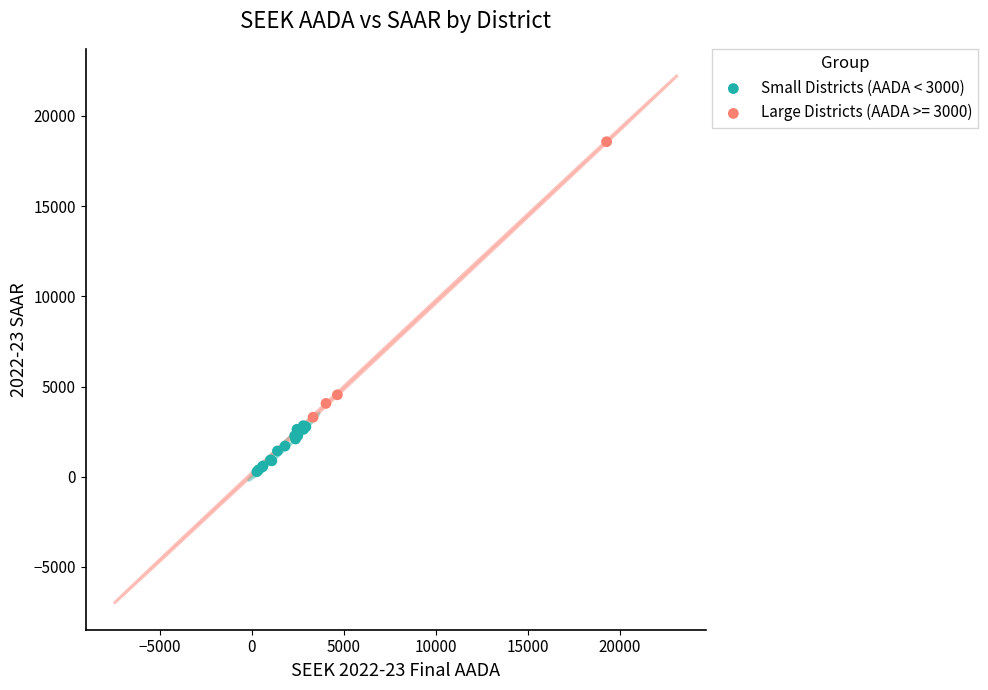

Which series contains the highest Y value?

Large Districts (AADA >= 3000)